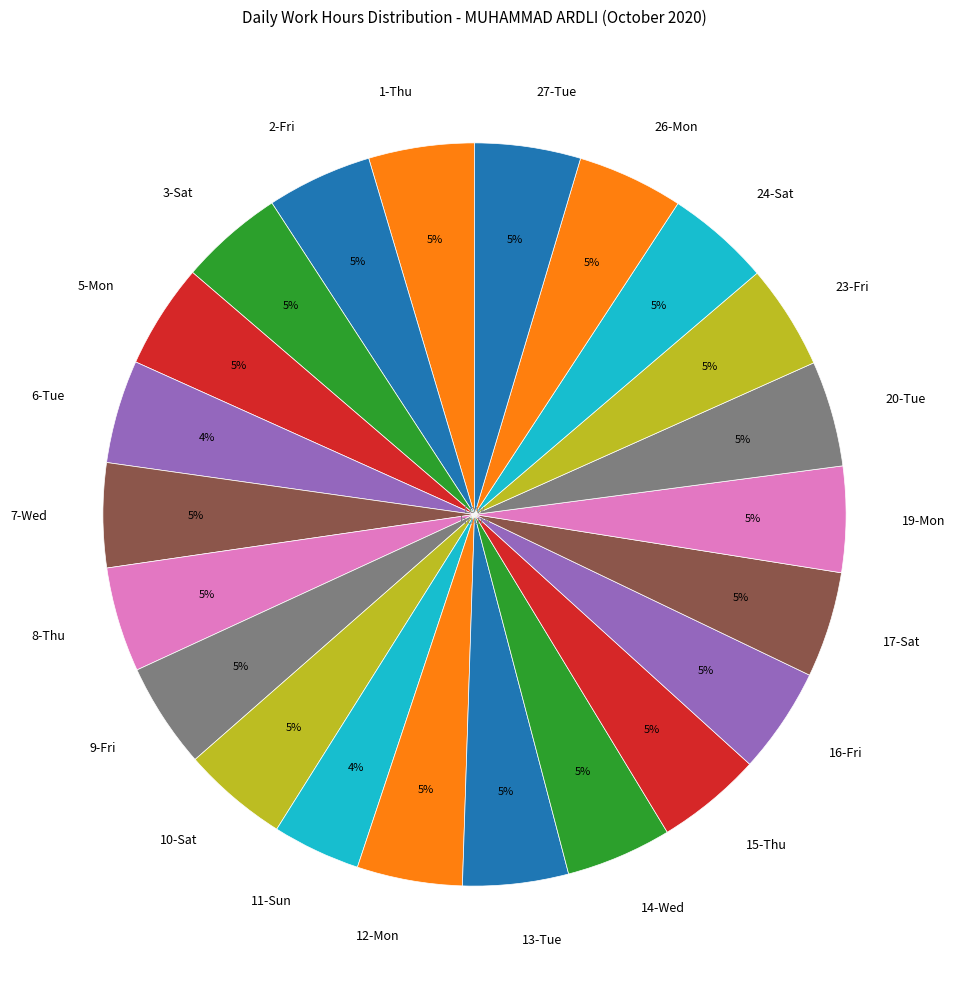

Do 7-Wed and 6-Tue together represent more than half of the pie?

No